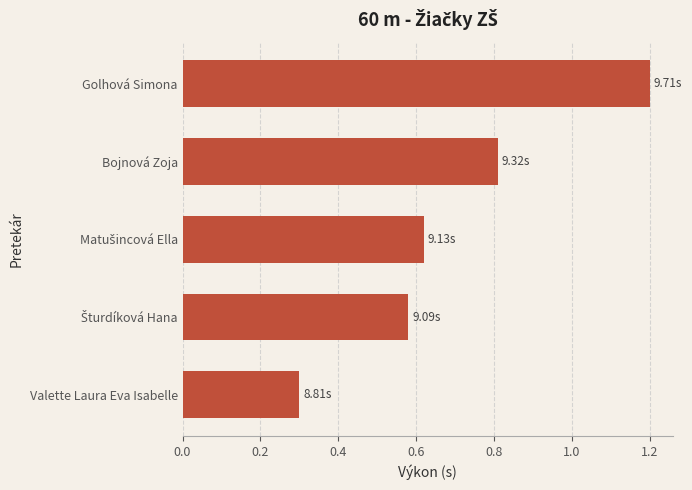

At which label is the value closest to 0?

Valette Laura Eva Isabelle